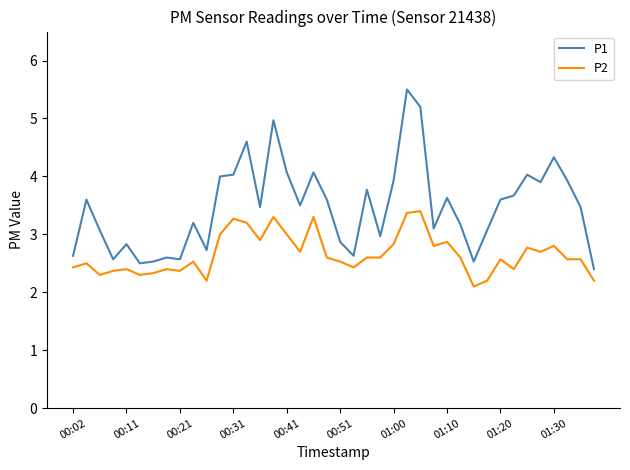

What is the average value of the P2 series?

2.7